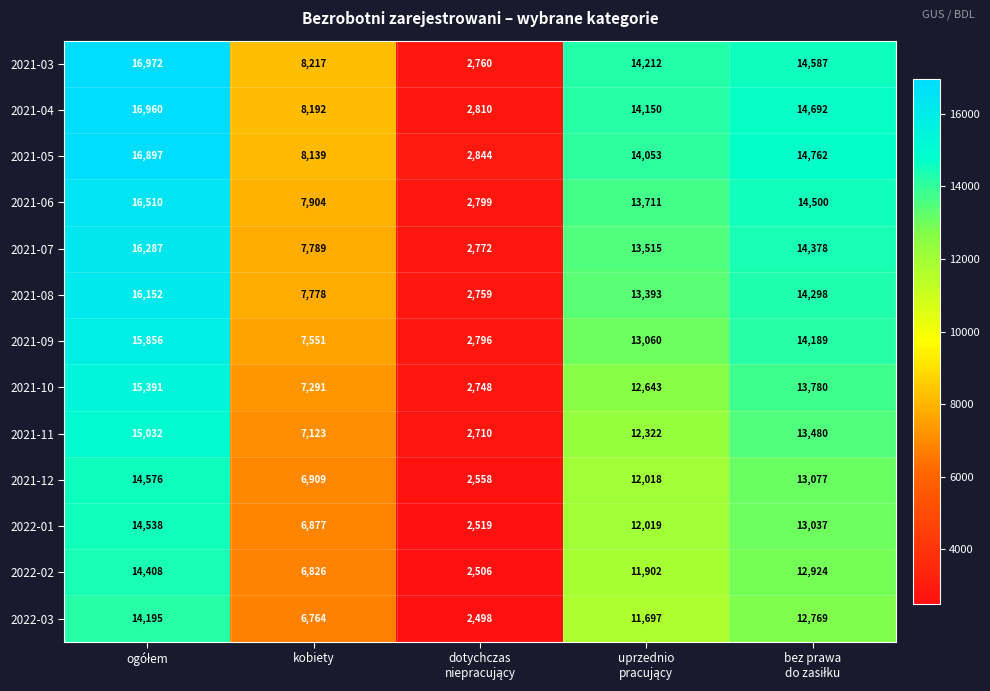

At kobiety, list the series in order from largest to smallest.

2021-03, 2021-04, 2021-05, 2021-06, 2021-07, 2021-08, 2021-09, 2021-10, 2021-11, 2021-12, 2022-01, 2022-02, 2022-03